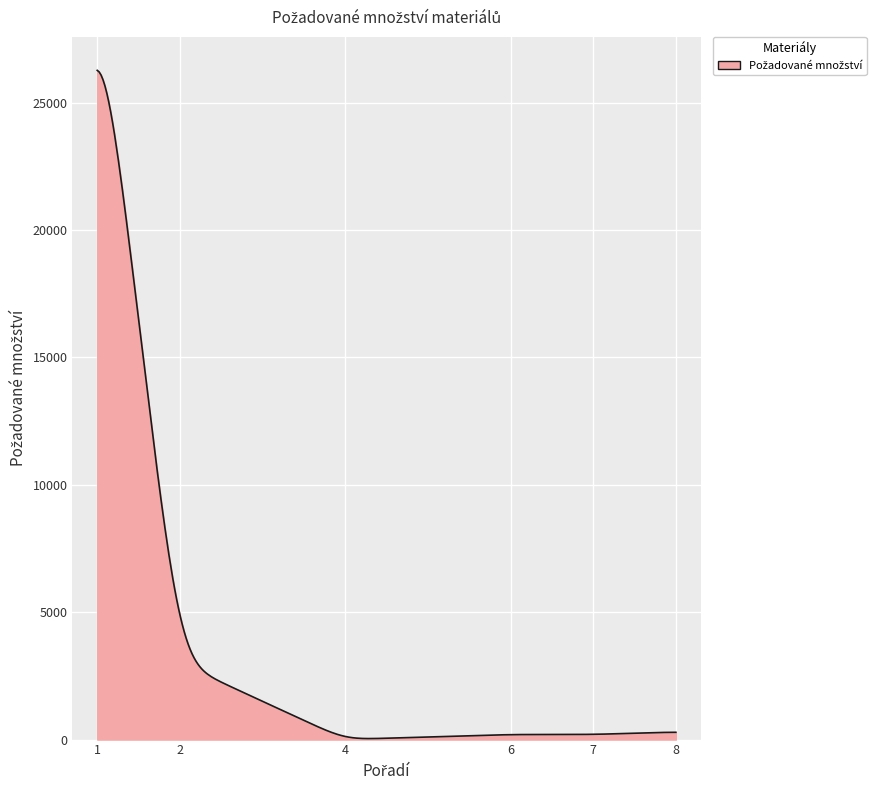

What is the difference between the maximum and minimum values?

26231.3